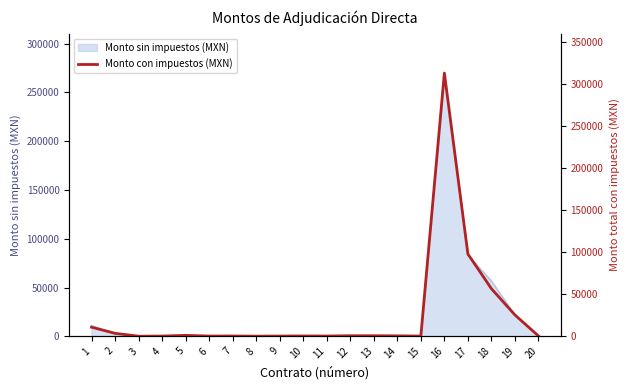

Which category has the lowest value across all series?

3